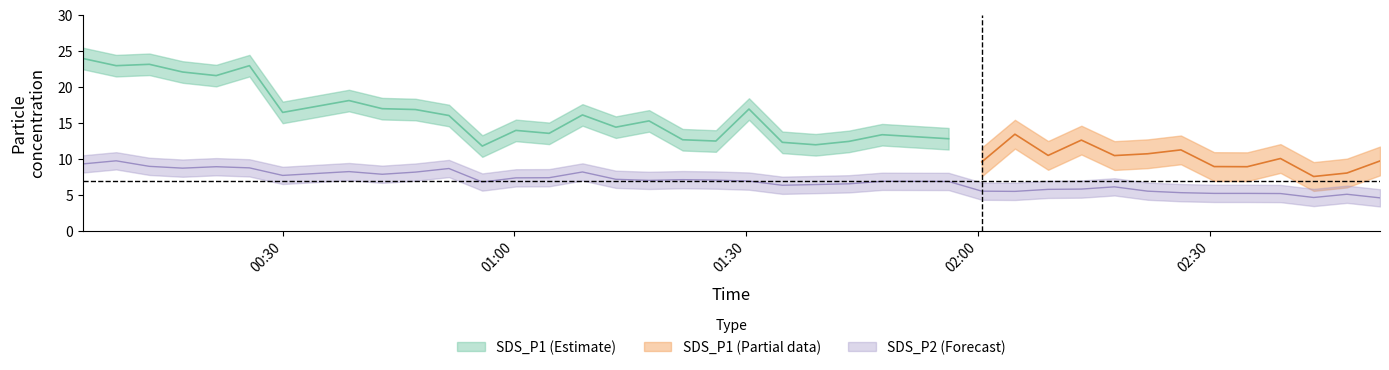

True or false: there are more than 2 points higher than both neighbors.

True